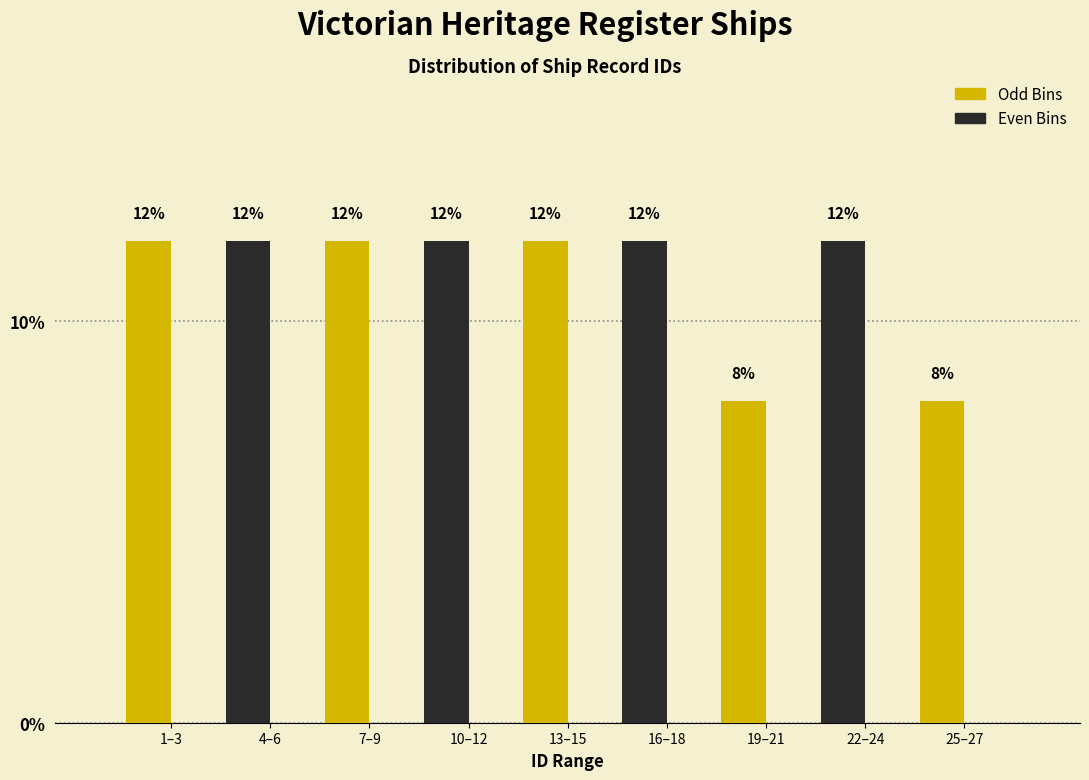

Reading right to left, extract all data points from this chart.

25–27=8	22–24=12	19–21=8	16–18=12	13–15=12	10–12=12	7–9=12	4–6=12	1–3=12